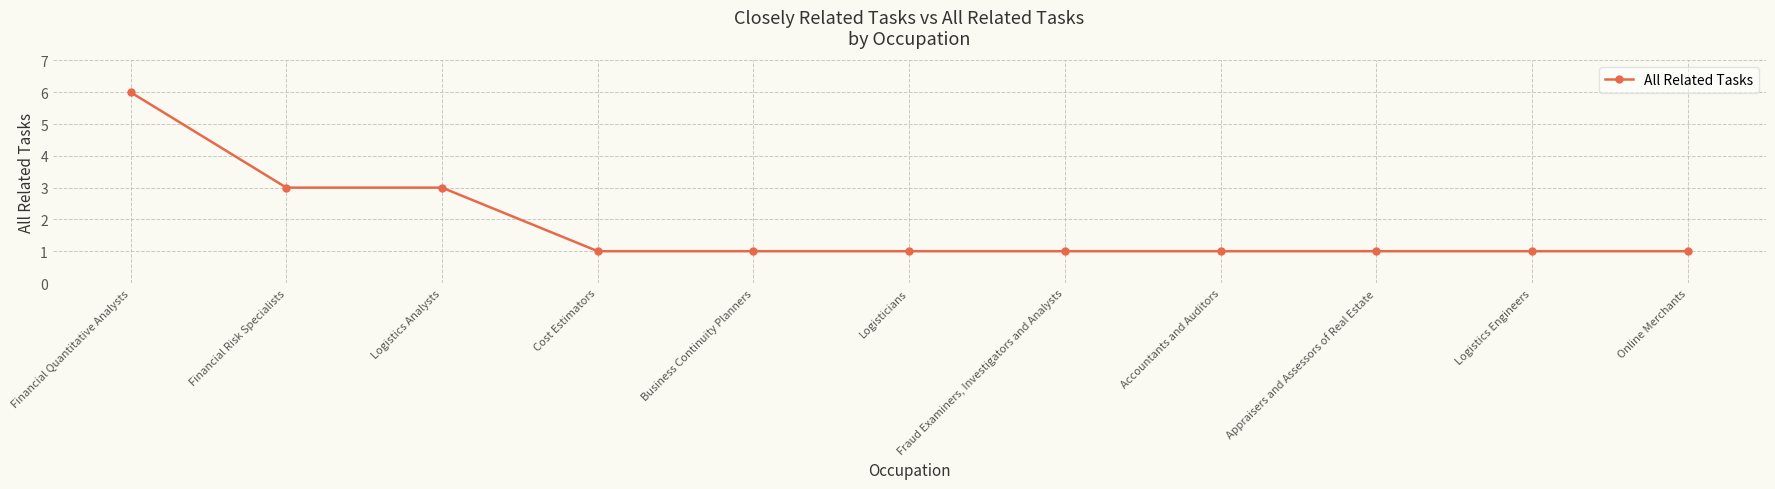

What is the maximum value shown in the chart?

6